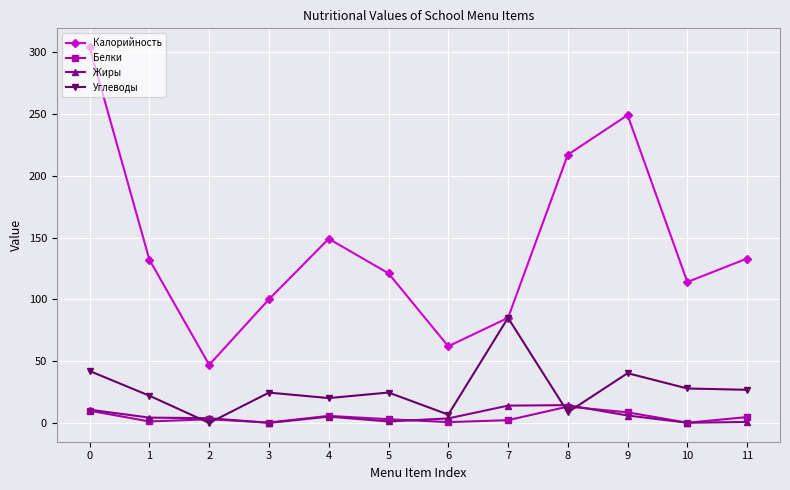

Which series has the largest total across all categories?

Калорийность